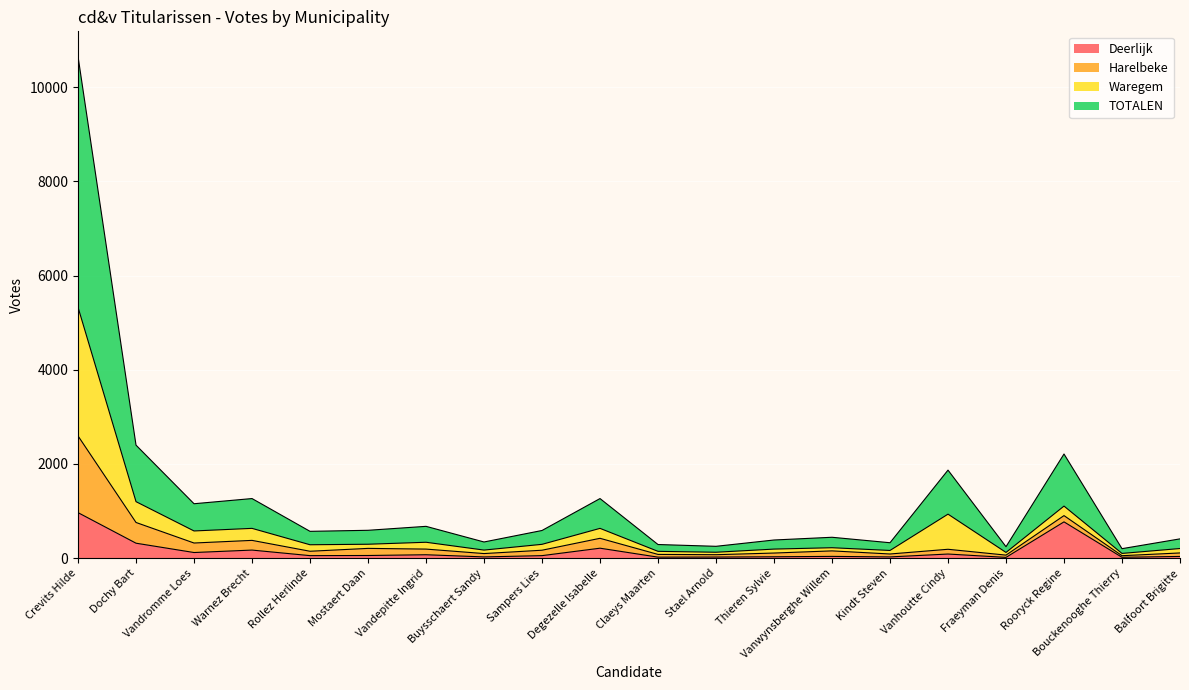

What is the maximum value for Deerlijk?

967